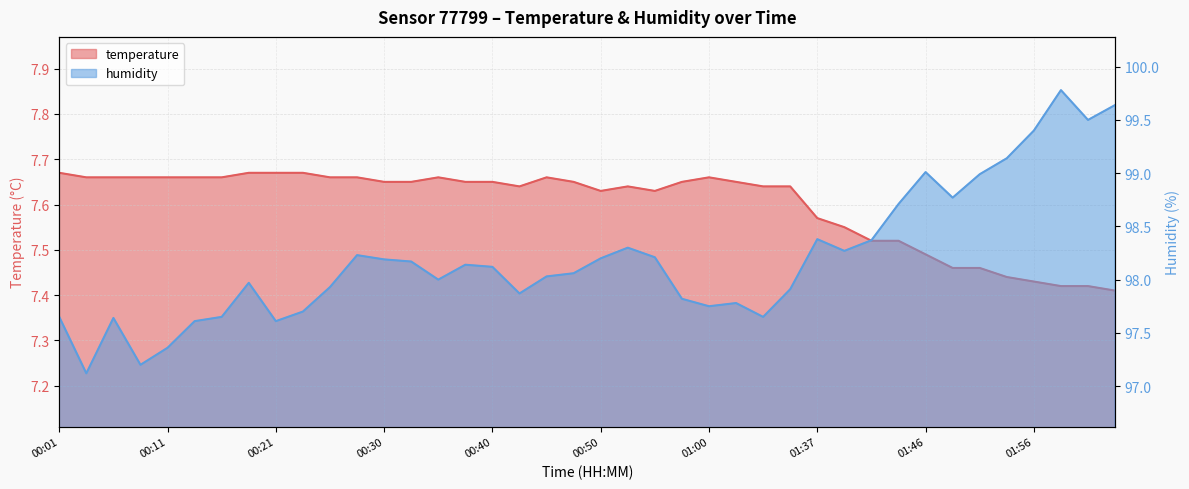

What is the difference between the maximum and minimum values in the humidity series?

2.7